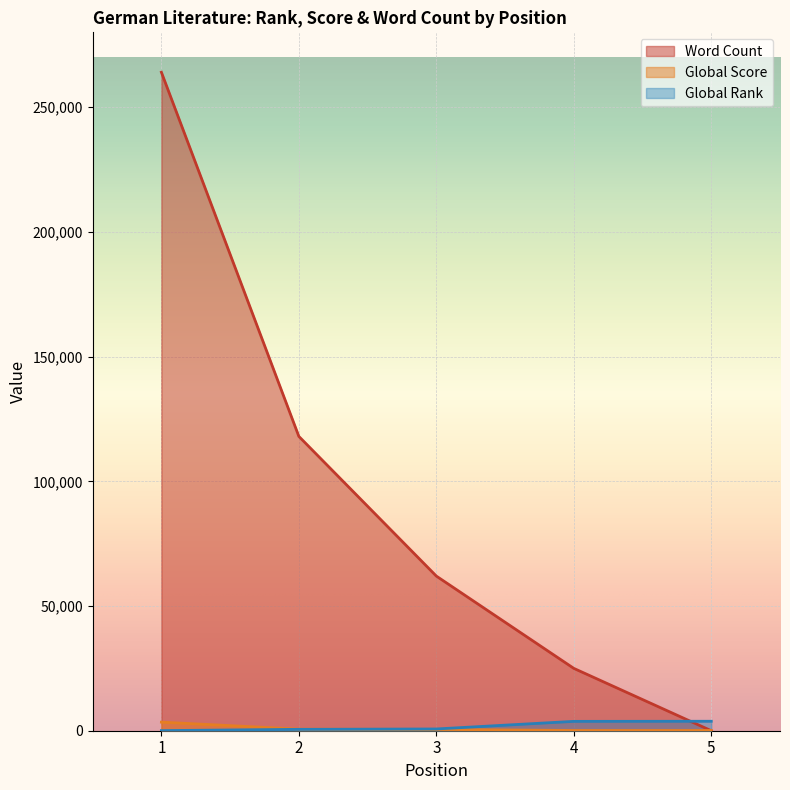

Where is Global Score nearest to the value 1771?

2